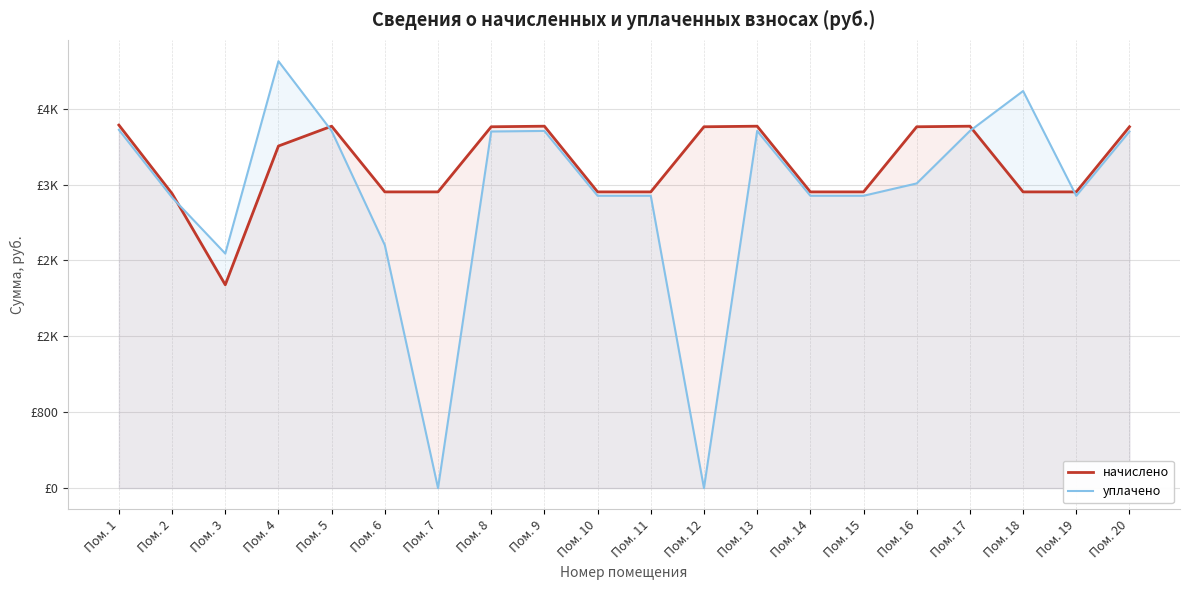

What is the sum of all начислено values?

68153.9